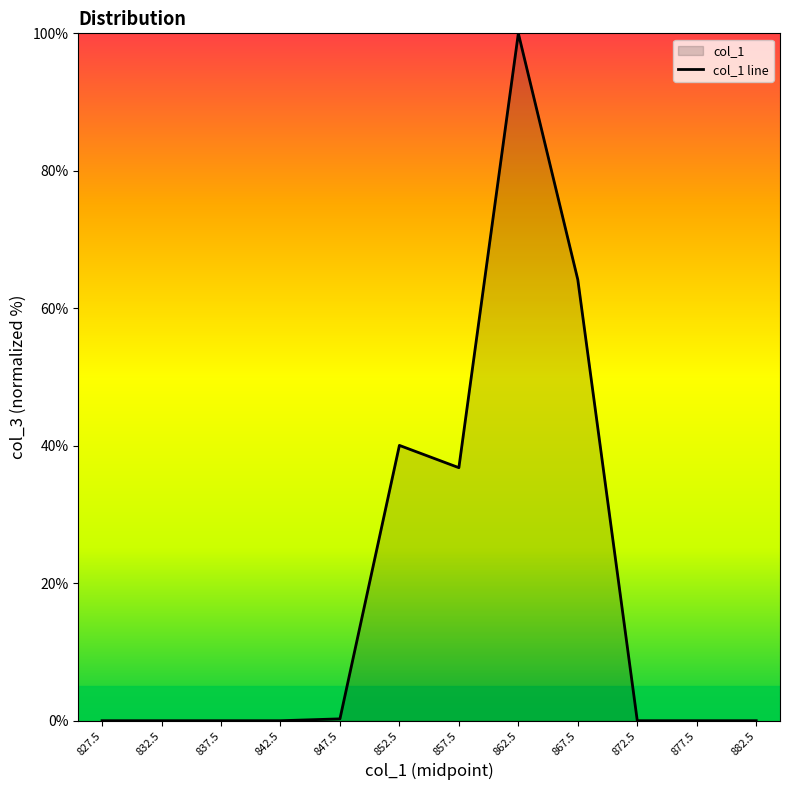

The value at 827.5 is 0.0. True or false?

True